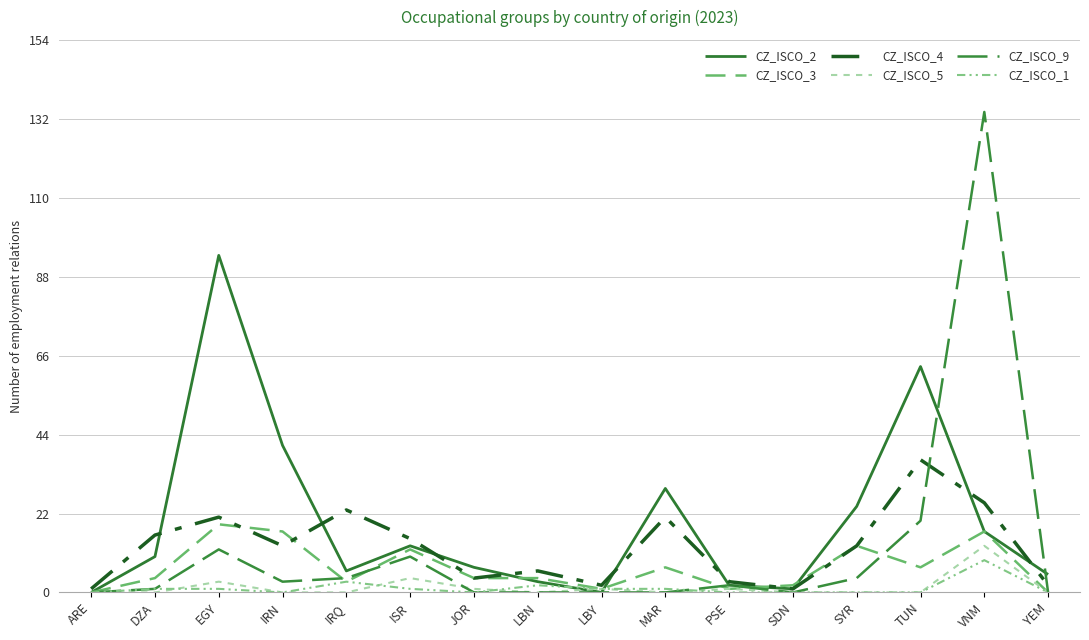

What is the difference between the second highest and second lowest values in the CZ_ISCO_2 series?

63